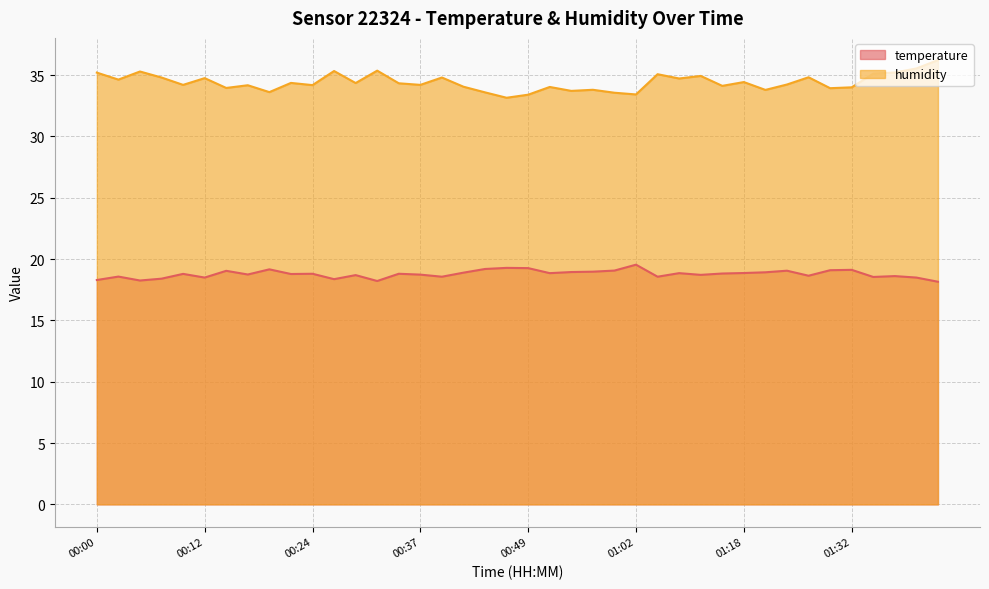

True or false: humidity and temperature cross at least once.

False